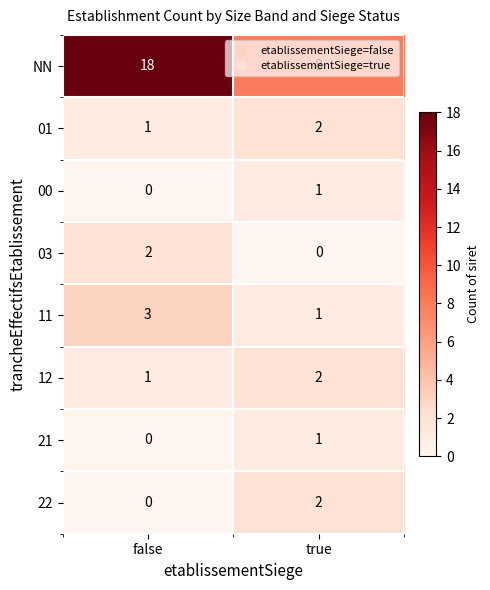

Is the value of 00 at true greater than the value of NN at false?

No